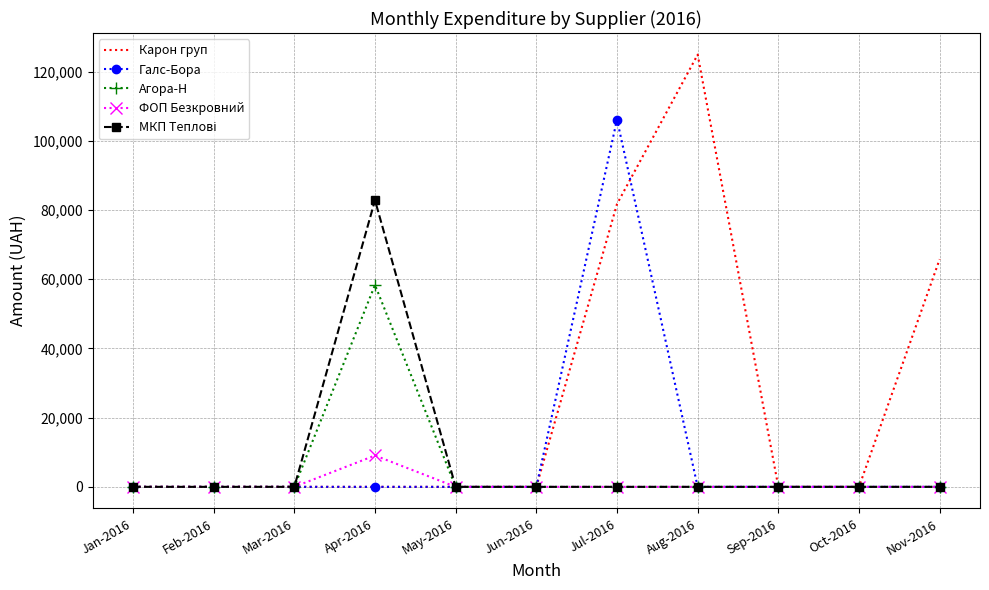

Between Feb-2016 and Aug-2016, which series saw the biggest shift?

Карон груп